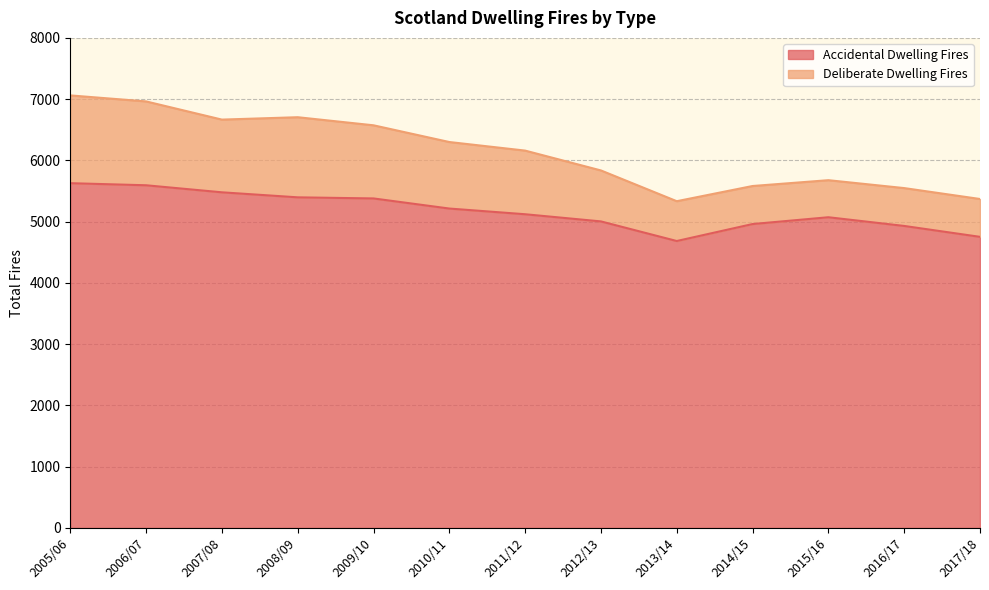

Where is Accidental Dwelling Fires nearest to the value 5156?

2011/12